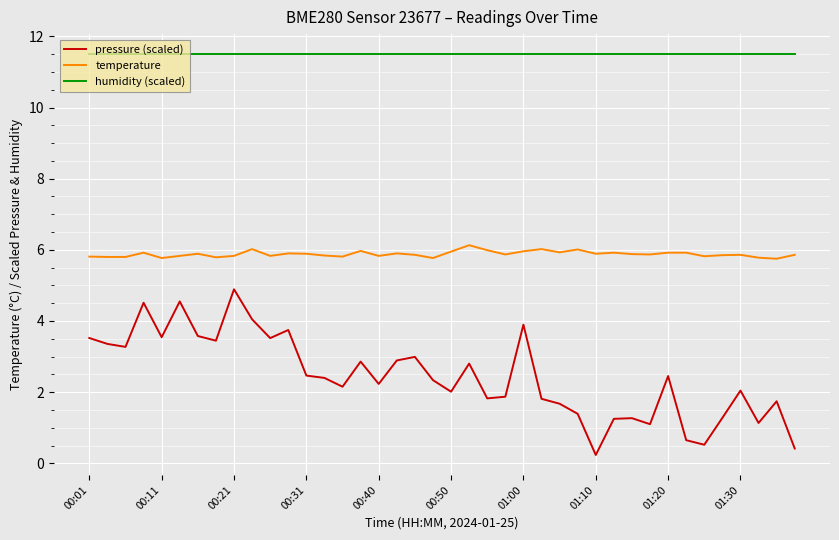

Count the number of categories in the chart.

40